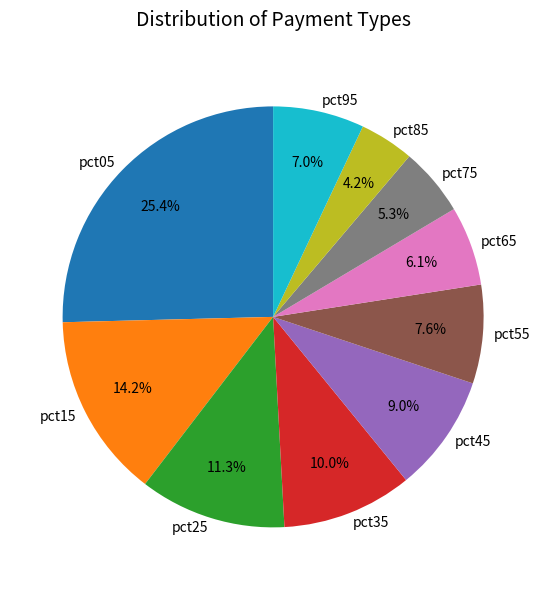

Is it true that pct45 is 15% of the pie?

False